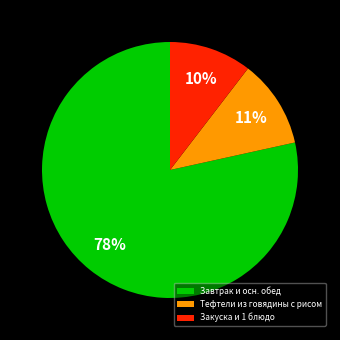

To the nearest percent, what is the average slice percentage?

33%